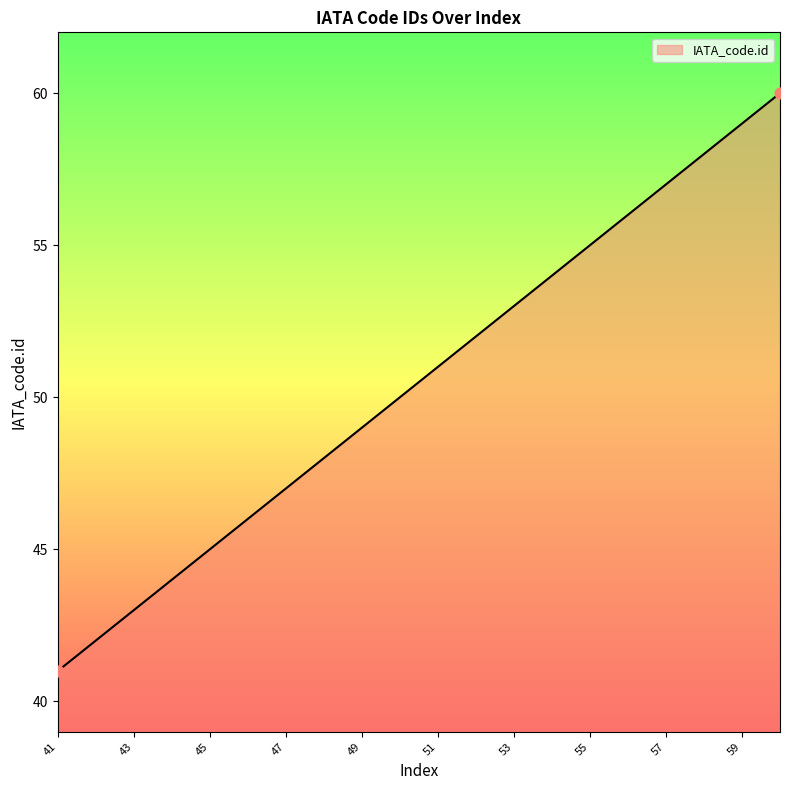

What is the minimum value shown in the chart?

41